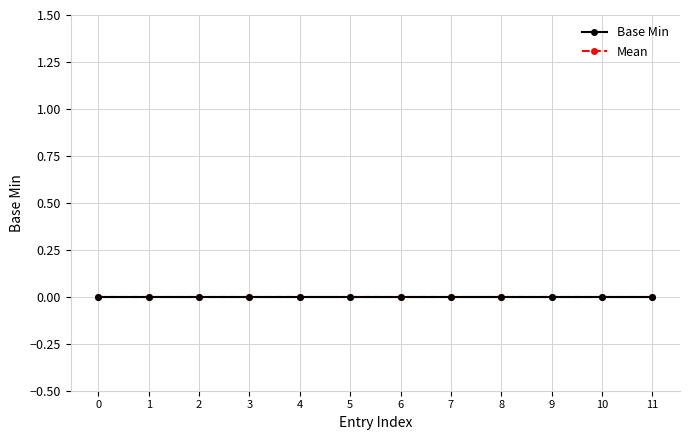

How many lines are shown in the chart?

2